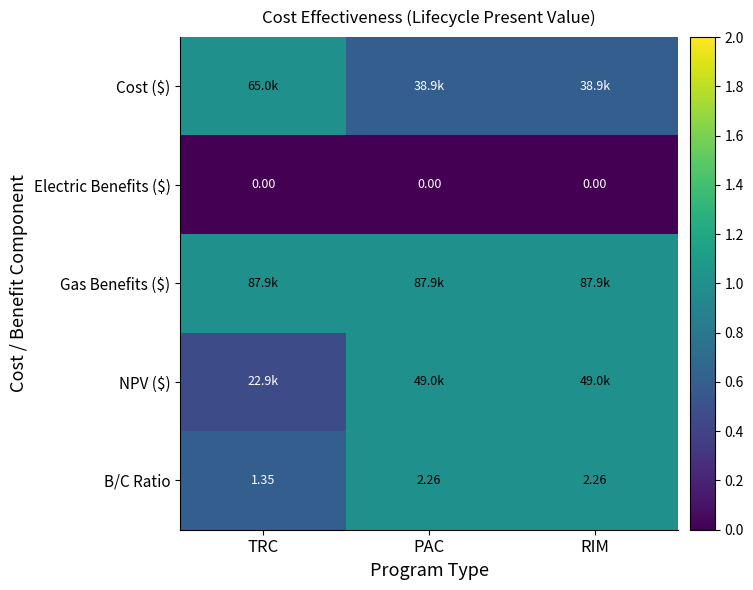

At which label is B/C Ratio closest to 1?

TRC